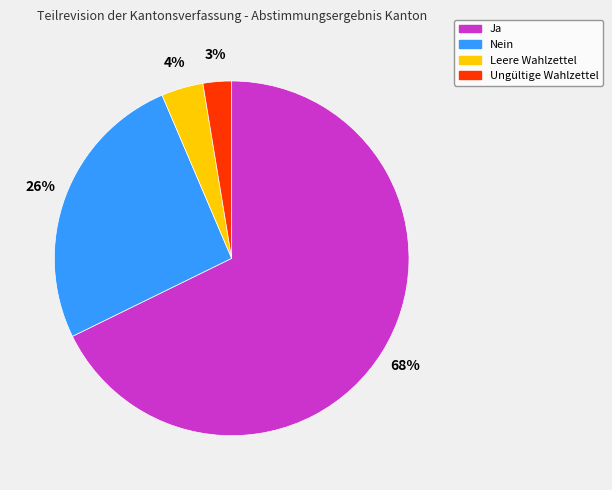

To the nearest percent, what is the average slice percentage?

25%